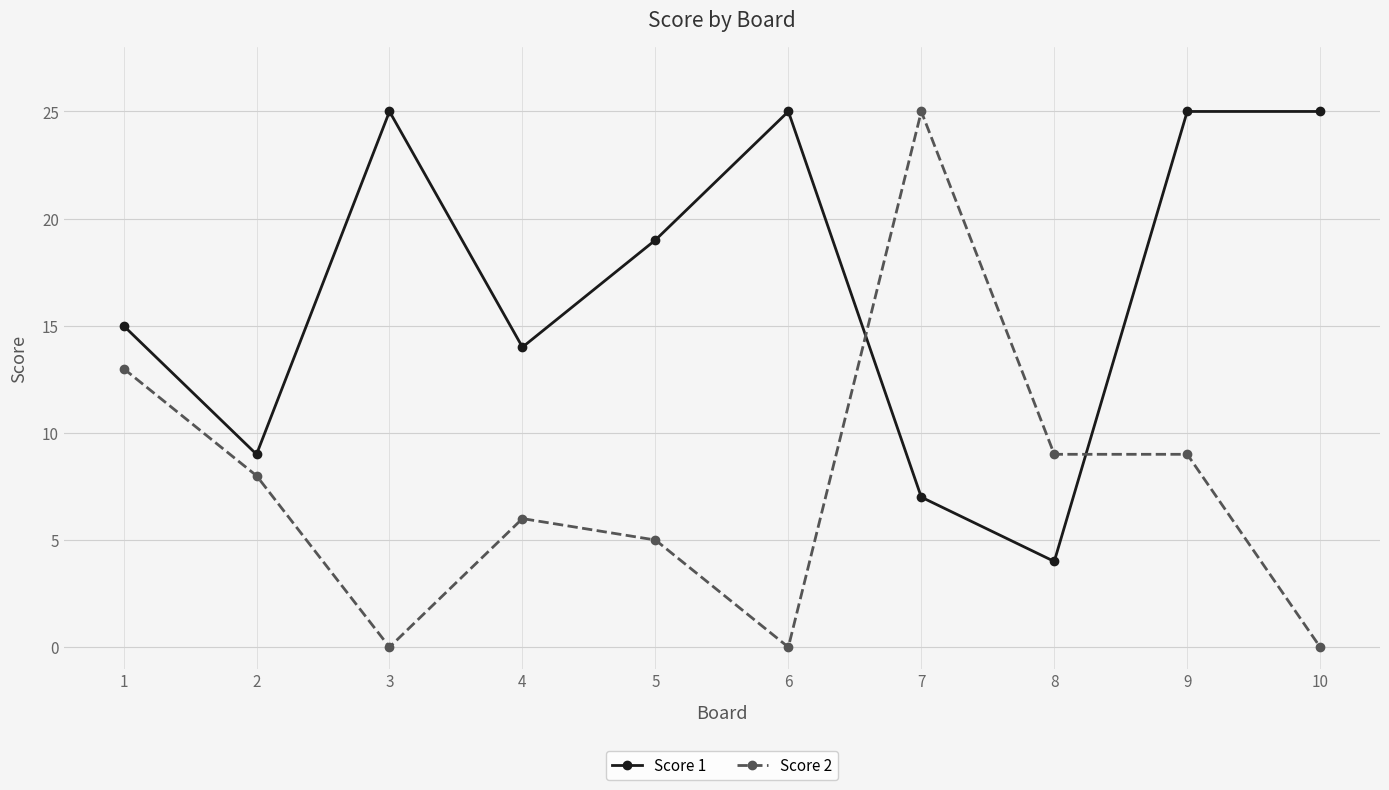

What is the lowest value of the Score 1 series?

4